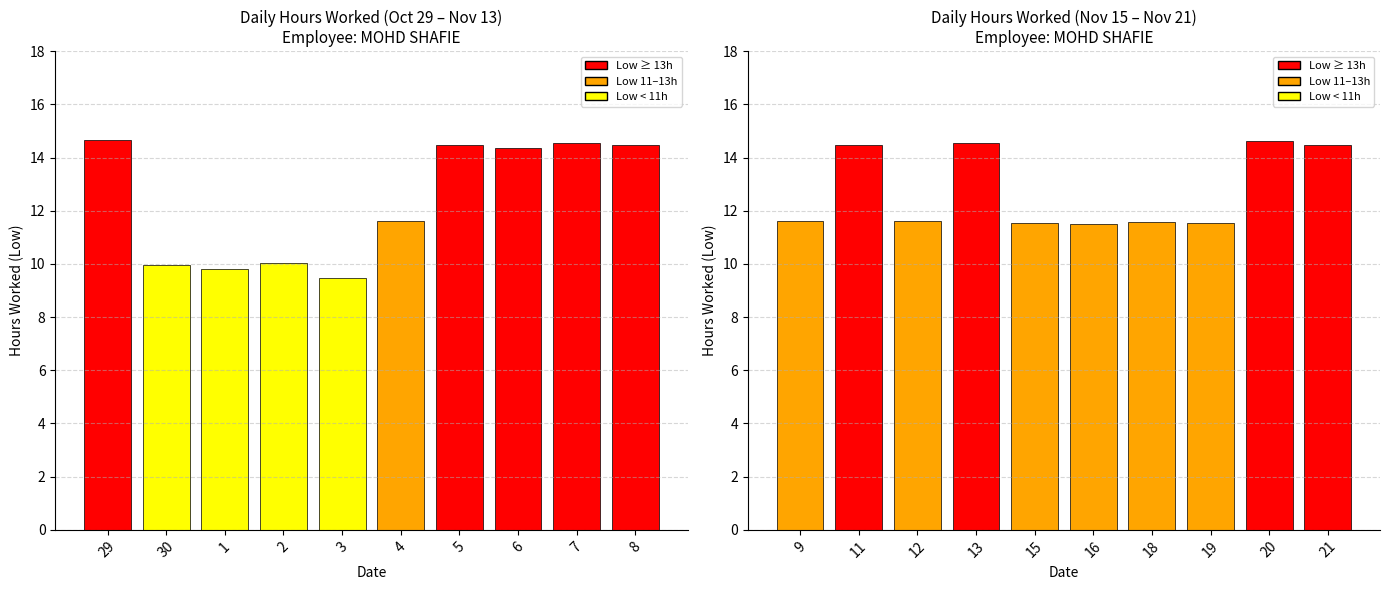

How many data points does each series have?

10